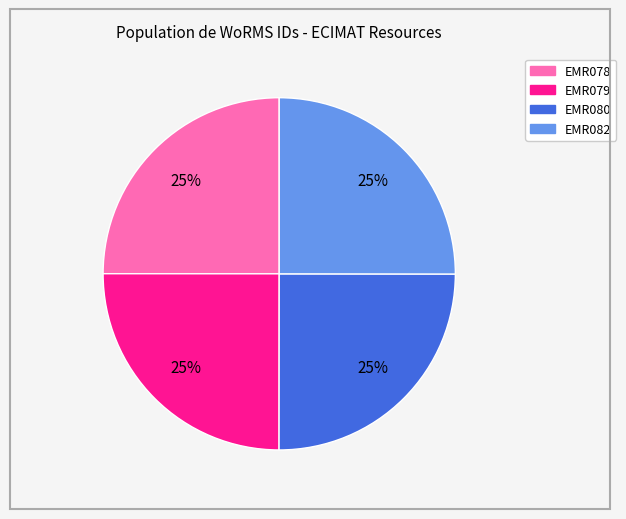

Approximately how many times larger is the value at EMR082 compared to EMR078?

1.0